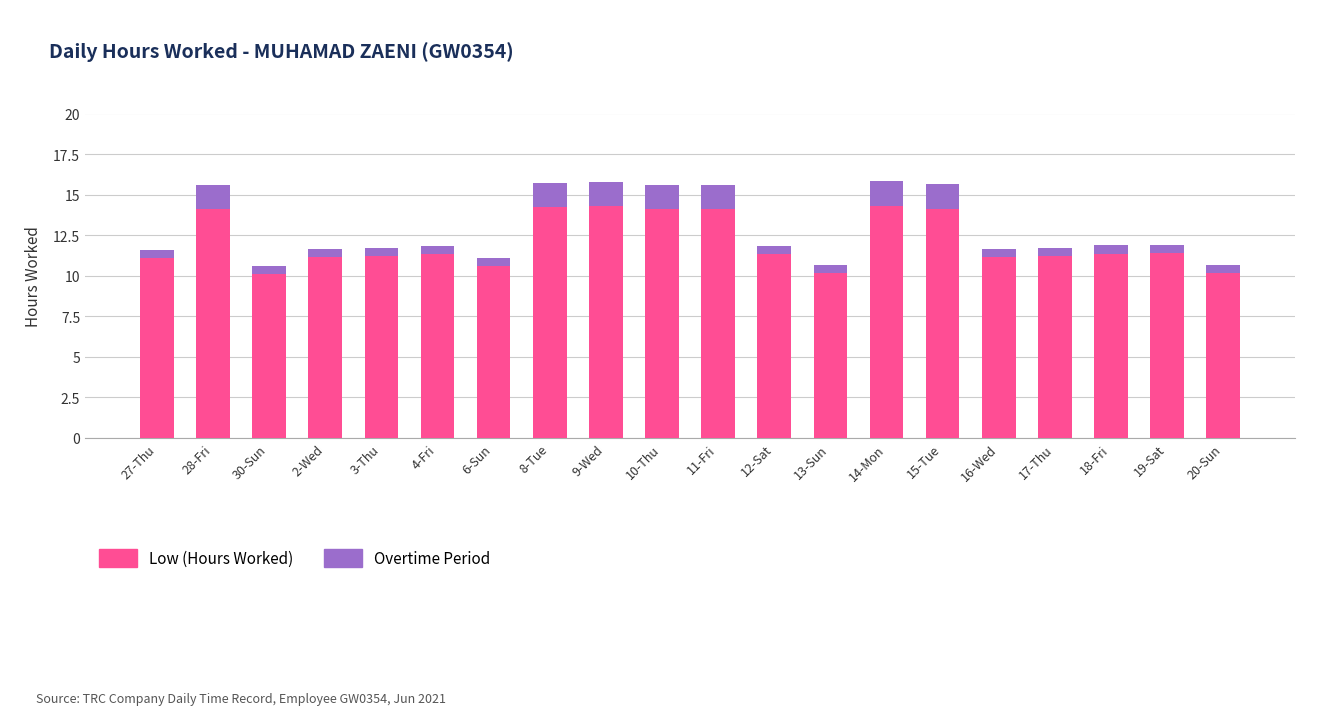

Rank the series at 15-Tue from lowest to highest value.

Overtime Period, Low (Hours Worked)